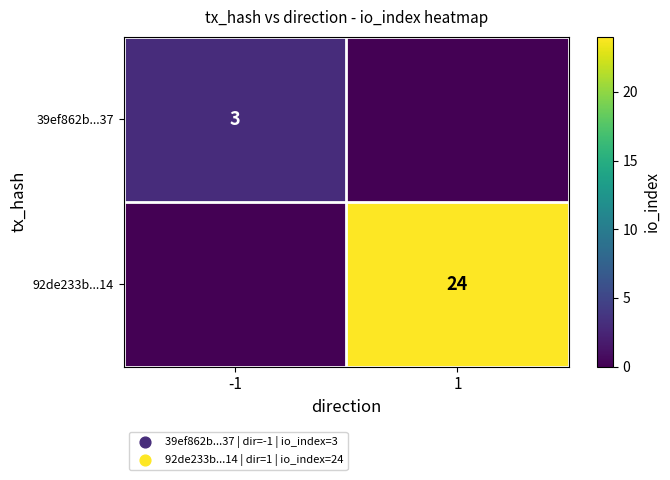

The value of 39ef862b...37 at -1 is 5. True or false?

False